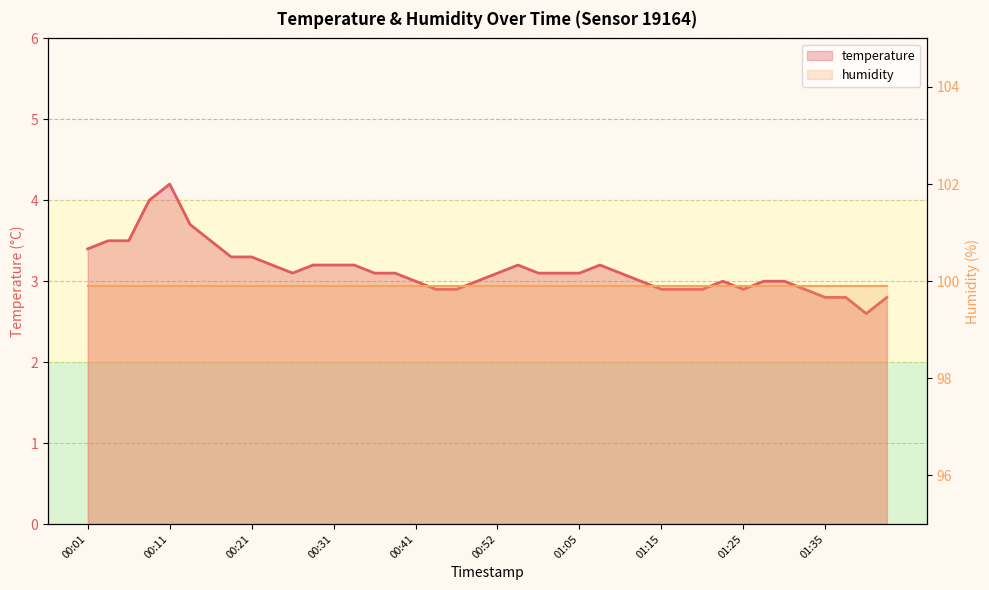

Count the number of data series in this chart.

2